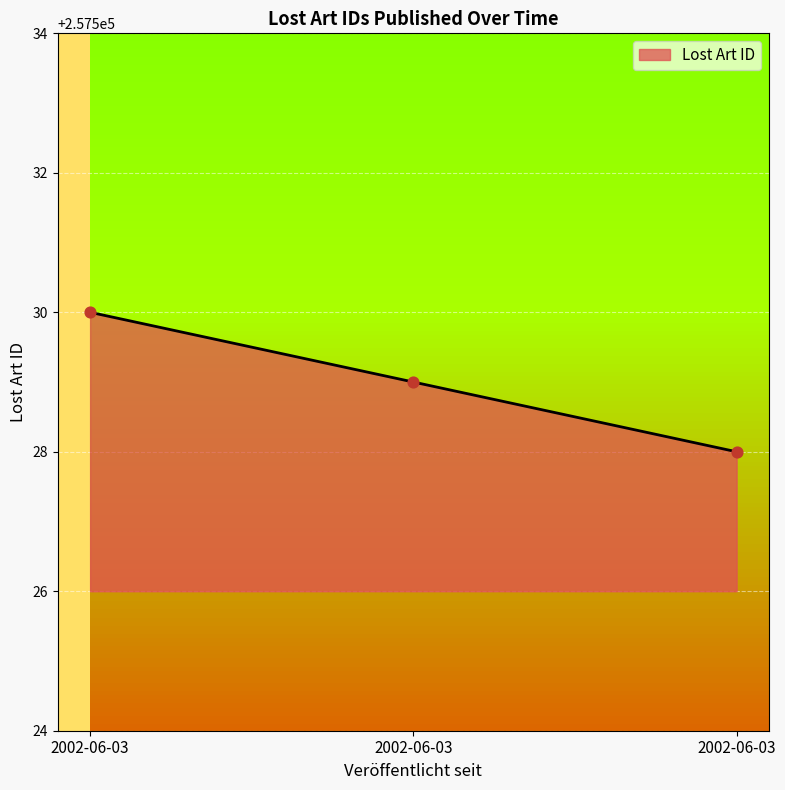

Approximately how many times larger is the value at 2002-06-03 compared to 2002-06-03?

1.0